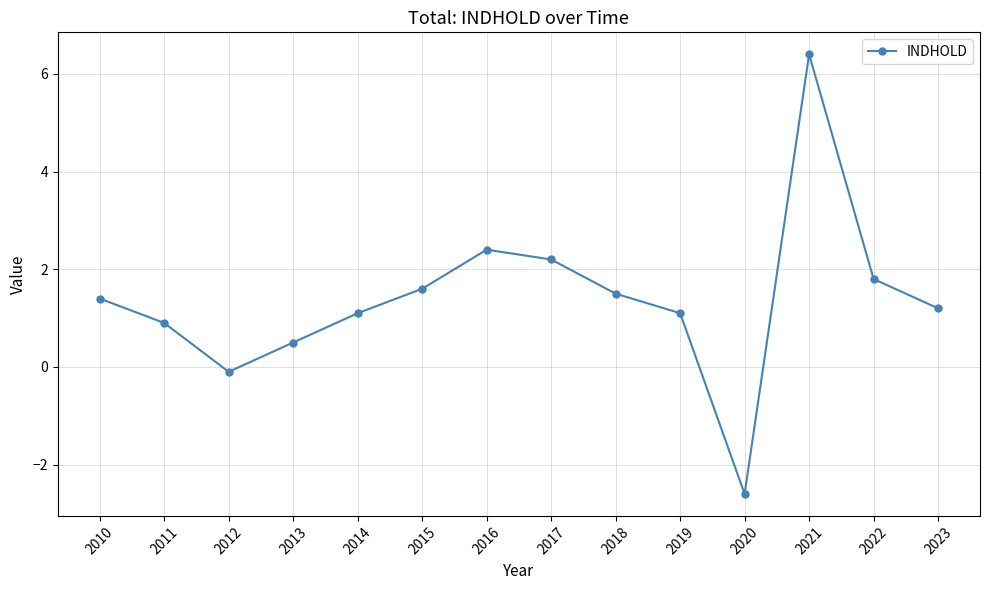

How many points are higher than both their immediate neighbors (excluding endpoints)?

2